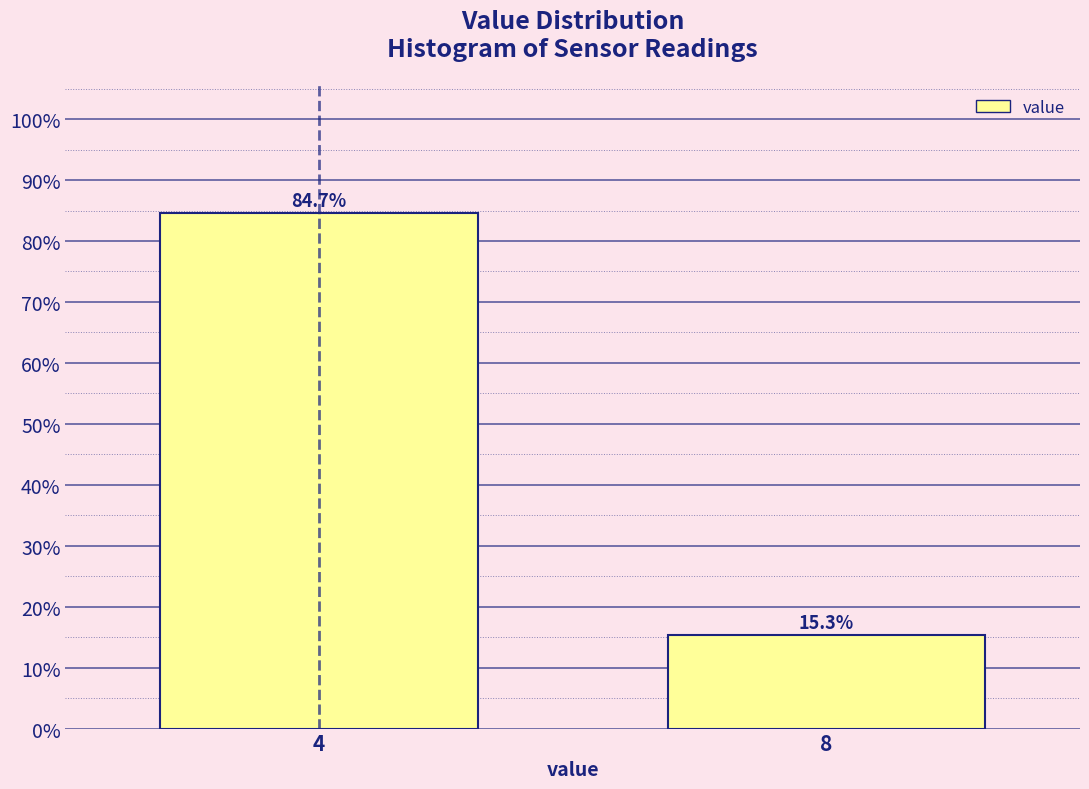

Reading right to left, what are all the values shown in this chart?

8=15.3	4=84.7